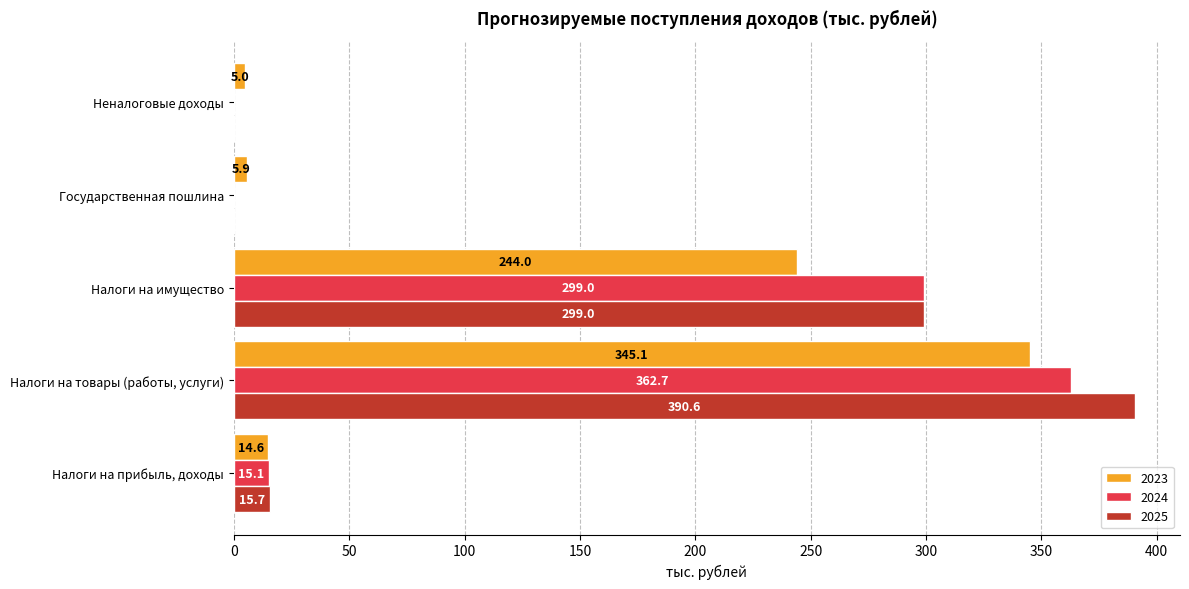

At which category is the sum across all series the highest?

Налоги на товары (работы, услуги)